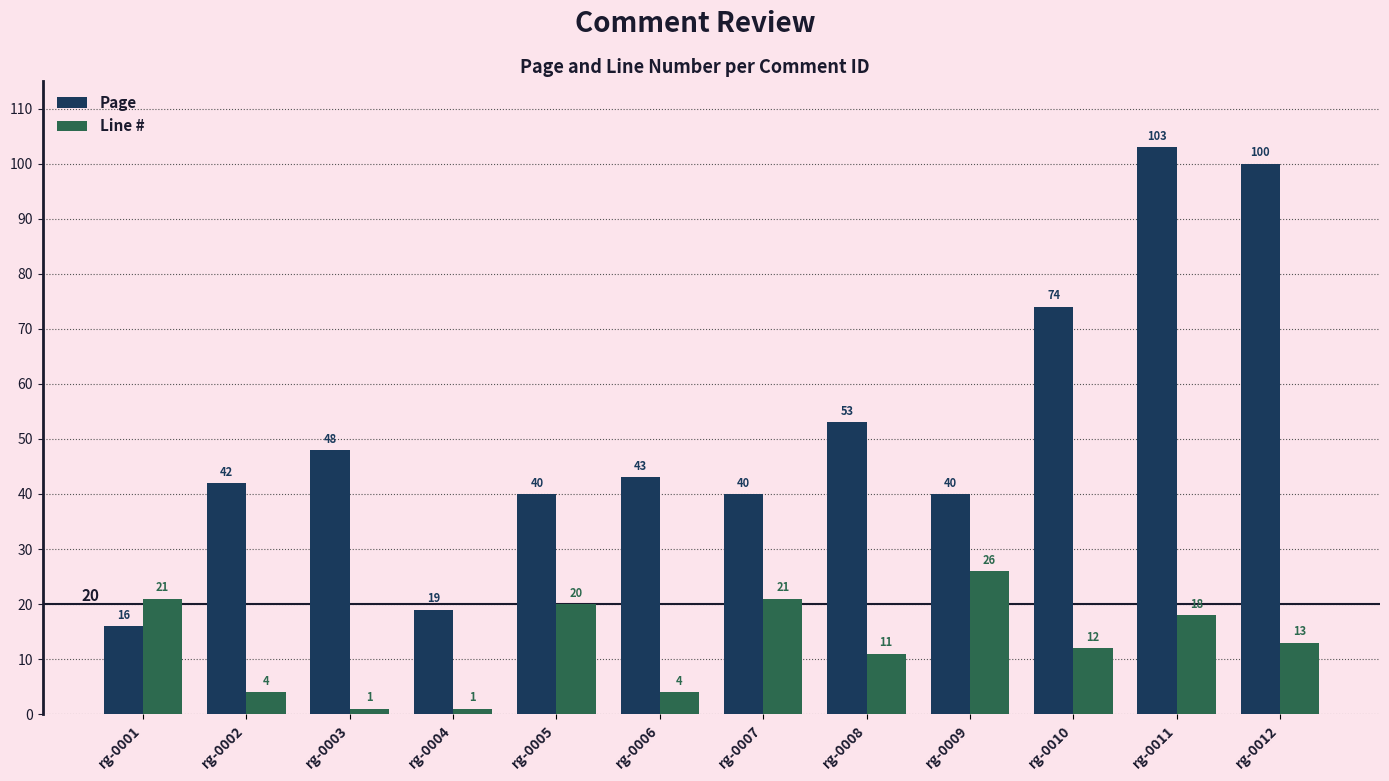

Rank the series at rg-0008 from lowest to highest value.

Line #, Page